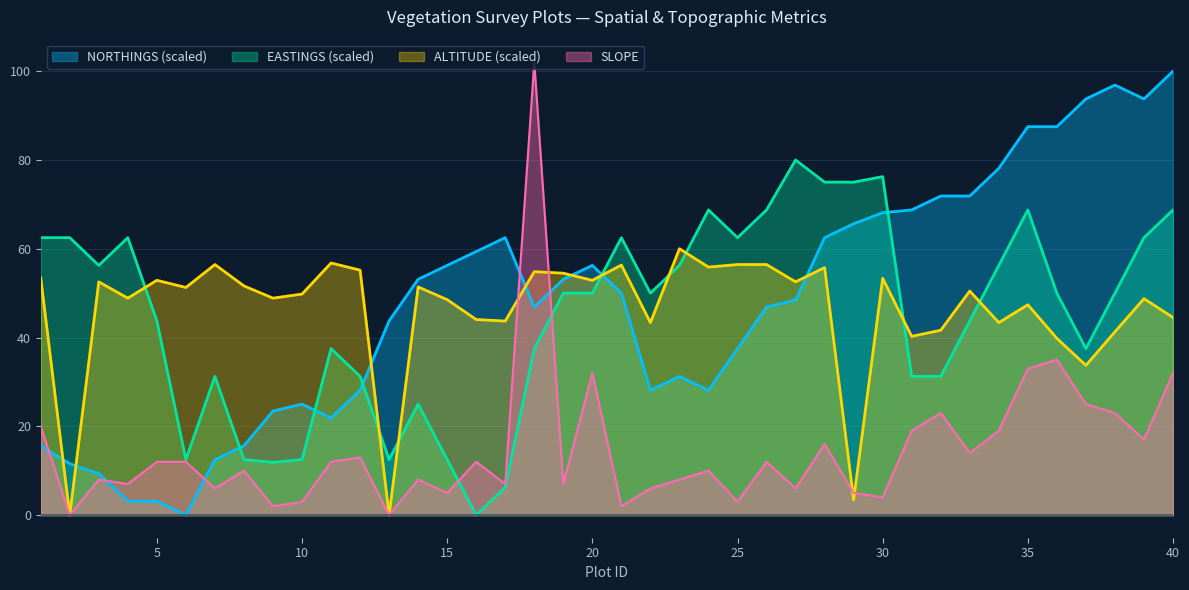

At how many categories does at least one series exceed 100?

1